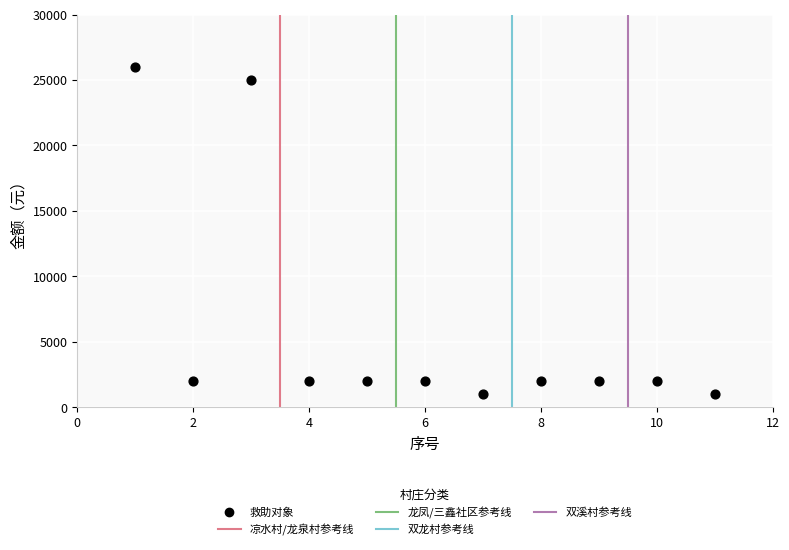

What is the range of X values (max minus min)?

10